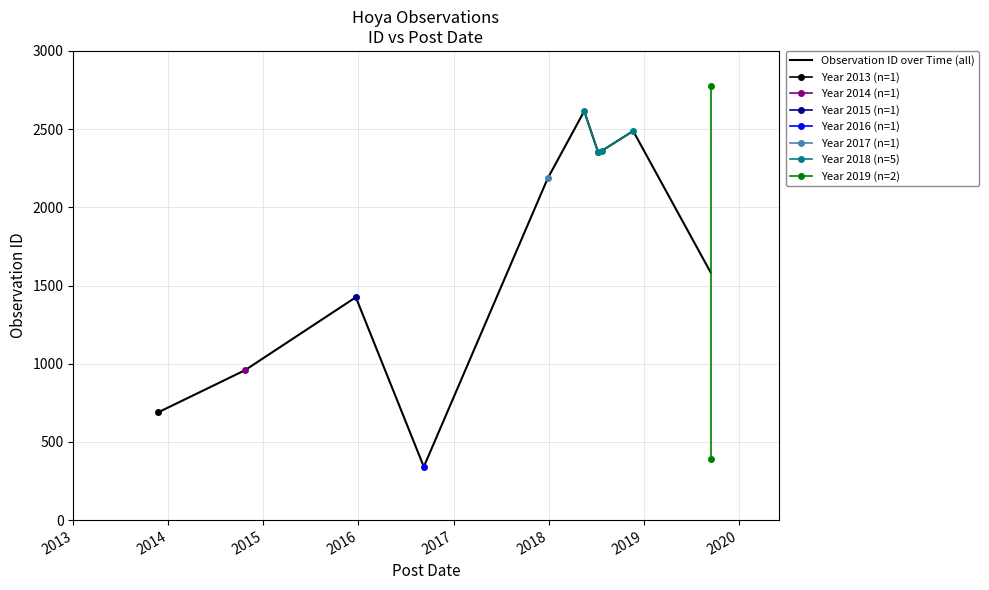

Rank the categories by value from highest to lowest.

2019-09-15, 2018-05-17, 2018-11-21, 2018-07-24, 2018-07-09, 2018-07-09, 2017-12-28, 2015-12-22, 2014-10-22, 2013-11-23, 2019-09-15, 2016-09-08